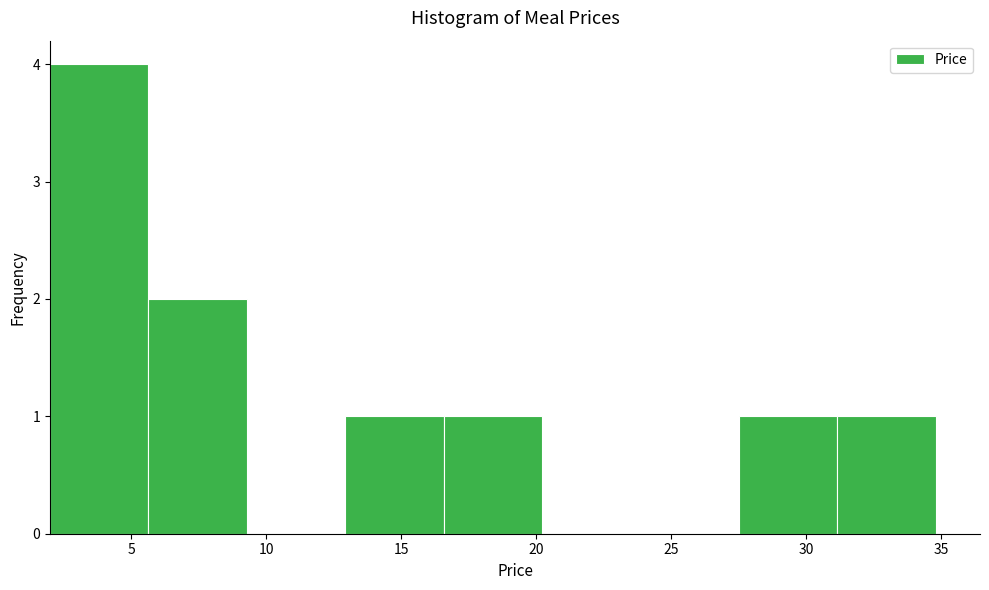

Reading left to right, transcribe this chart: for each bar, give the range it covers on the x-axis and its height. Neither the bar edges nor the heights are printed on the chart, so give them approximately, as read against the axes.

2.0 to 5.5: 4
5.5 to 9.5: 2
9.5 to 13.0: 0
13.0 to 16.5: 1
16.5 to 20.0: 1
20.0 to 24.0: 0
24.0 to 27.5: 0
27.5 to 31.0: 1
31.0 to 35.0: 1